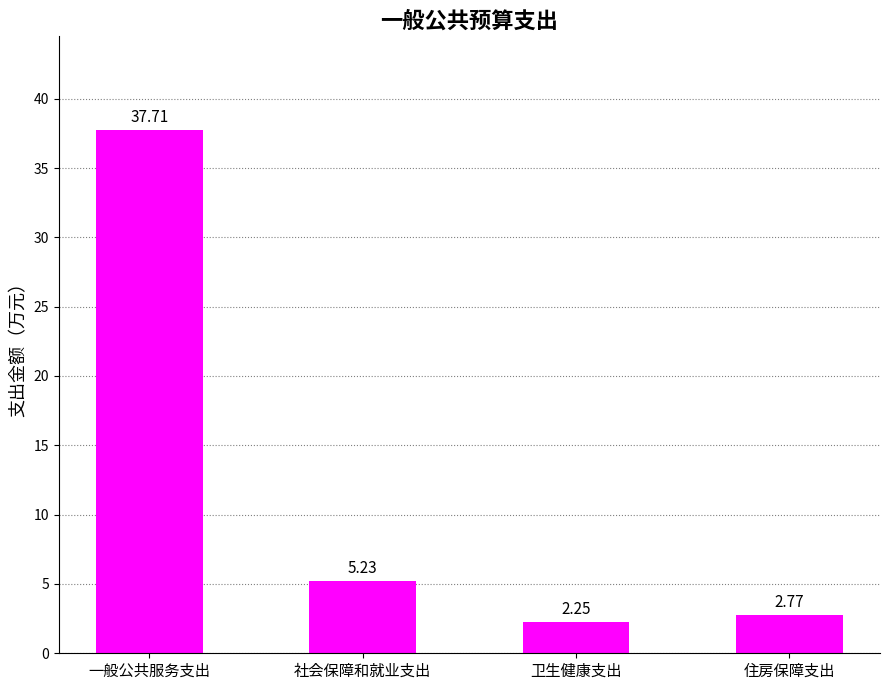

Which has a higher value, 一般公共服务支出 or 卫生健康支出?

一般公共服务支出